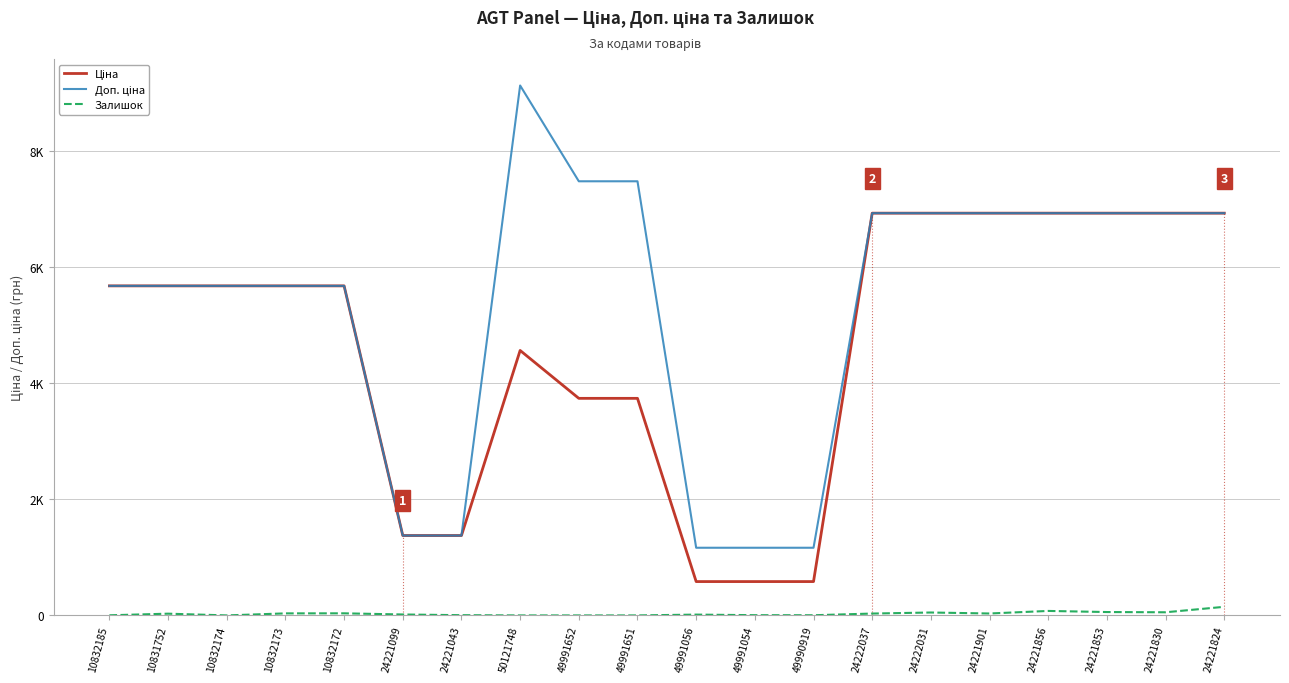

The value of Доп. ціна at 24222037 is 11133.9. True or false?

False